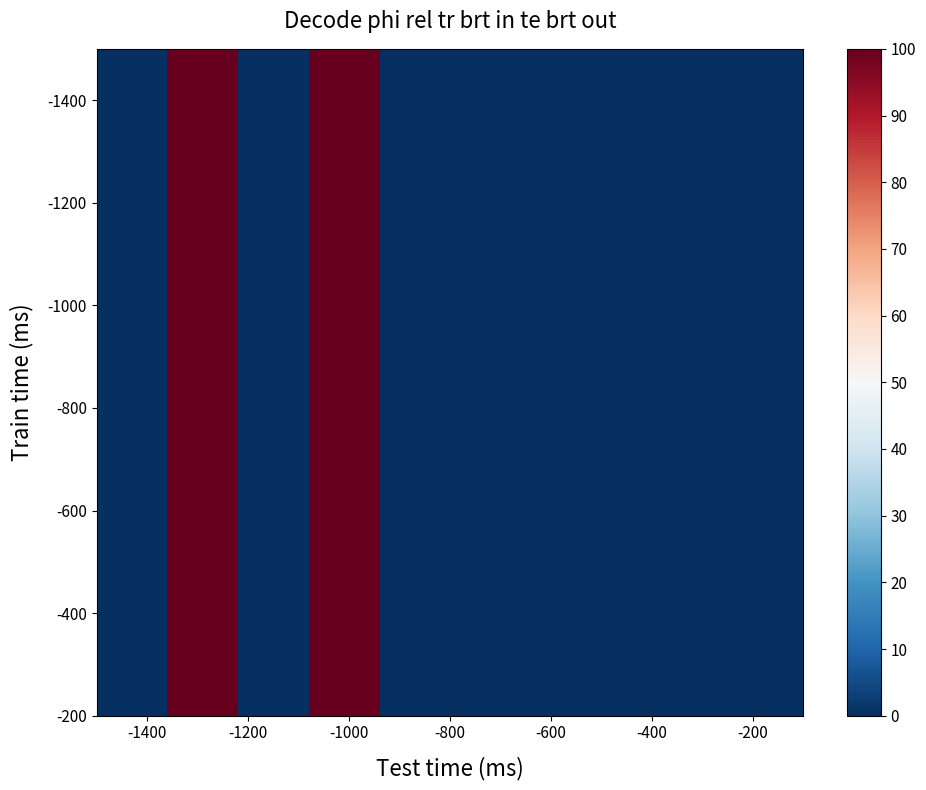

The value at -1400 is 64. True or false?

False